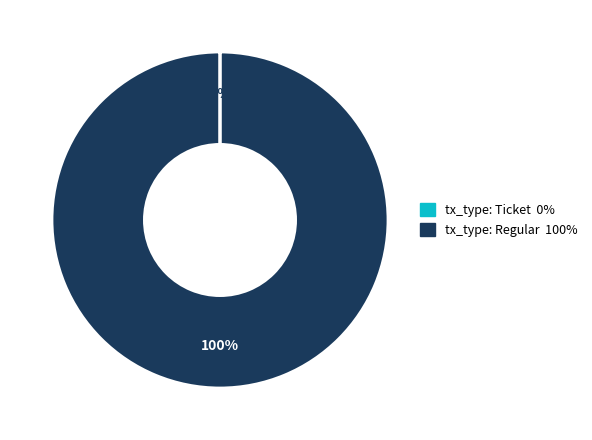

To the nearest percent, what is the difference between the largest and smallest slice percentages?

100%